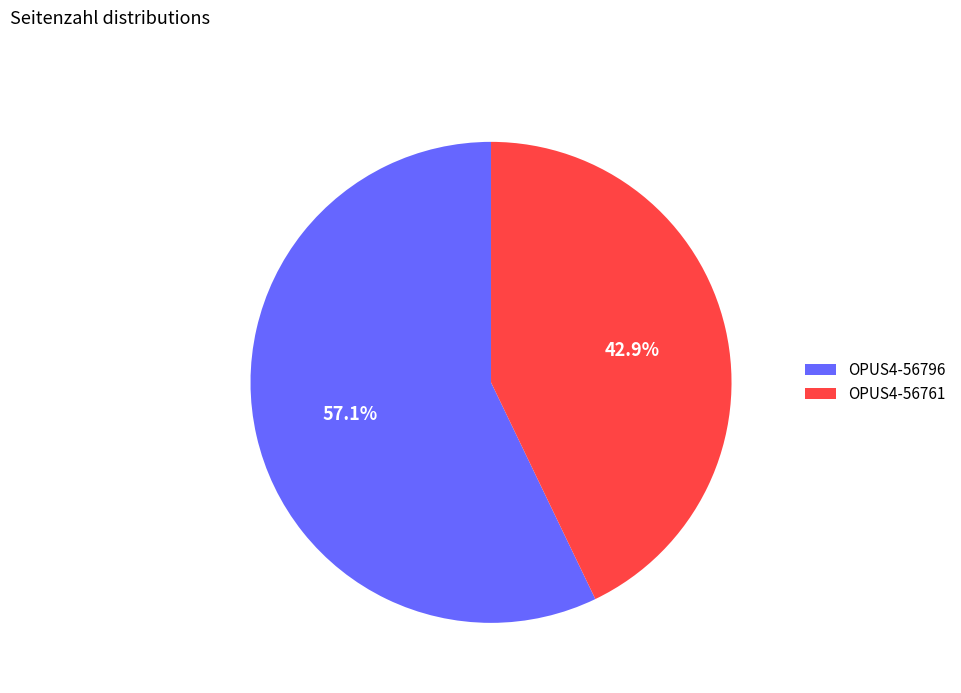

How many slices are in this pie chart?

2